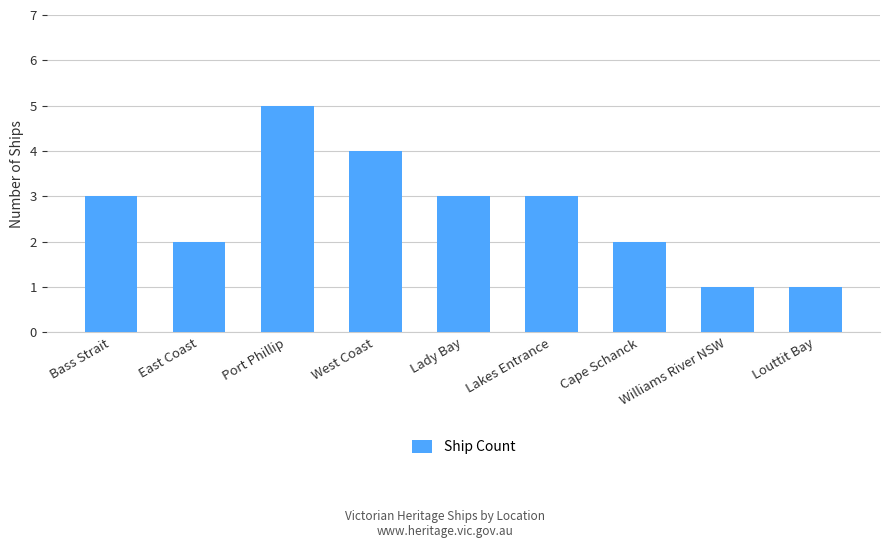

What is the label of the 2nd bar from the left?

East Coast